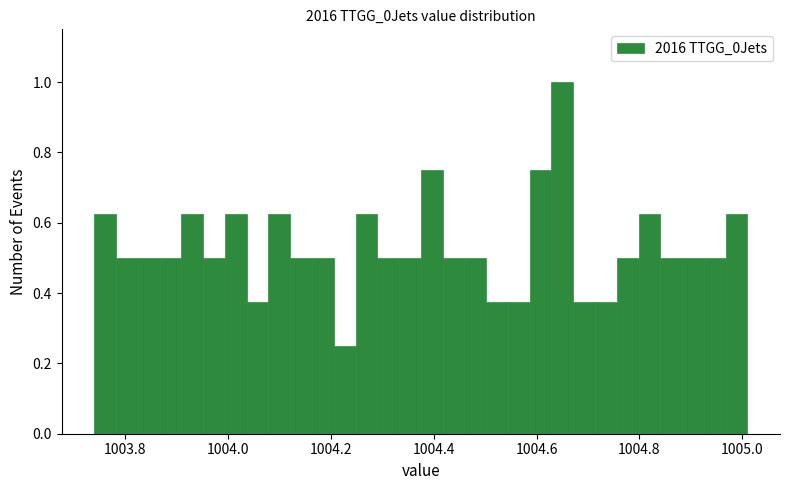

Read against the x-axis, roughly where is the centre of the tallest bar?

1004.66